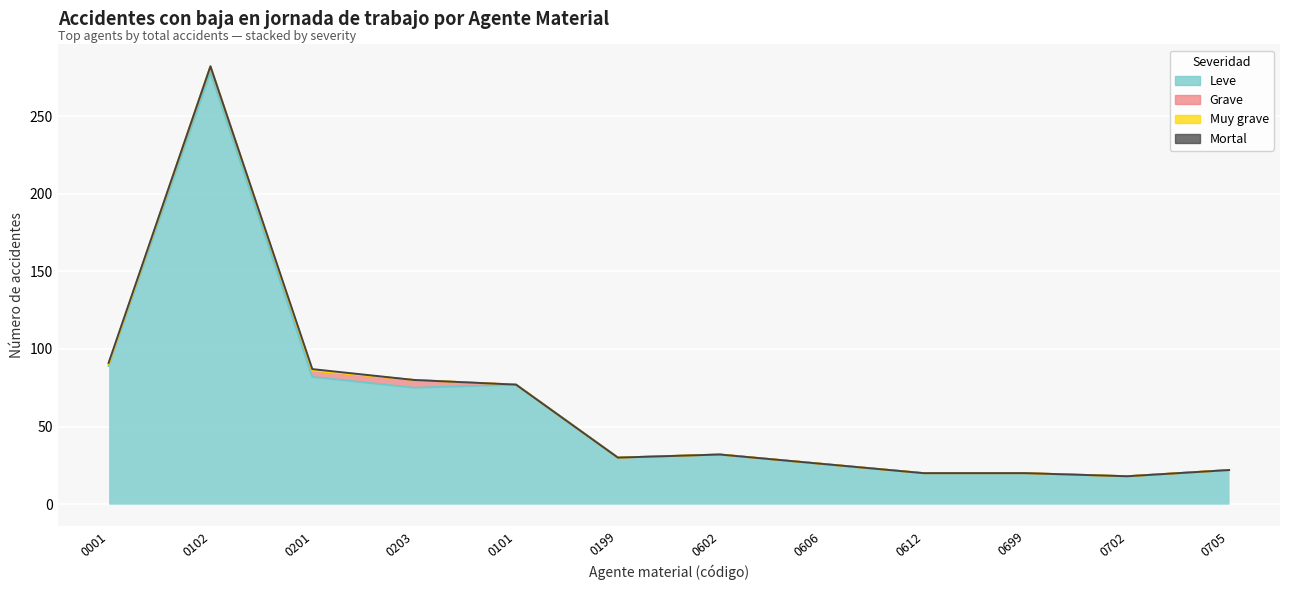

Reading left to right, list all the values displayed in this chart.

Leve: 89	278	82	75	77	30	32	26	20	20	18	22
Grave: 1	4	4	5	0	0	0	0	0	0	0	0
Muy grave: 0	0	0	0	0	0	0	0	0	0	0	0
Mortal: 1	0	1	0	0	0	0	0	0	0	0	0